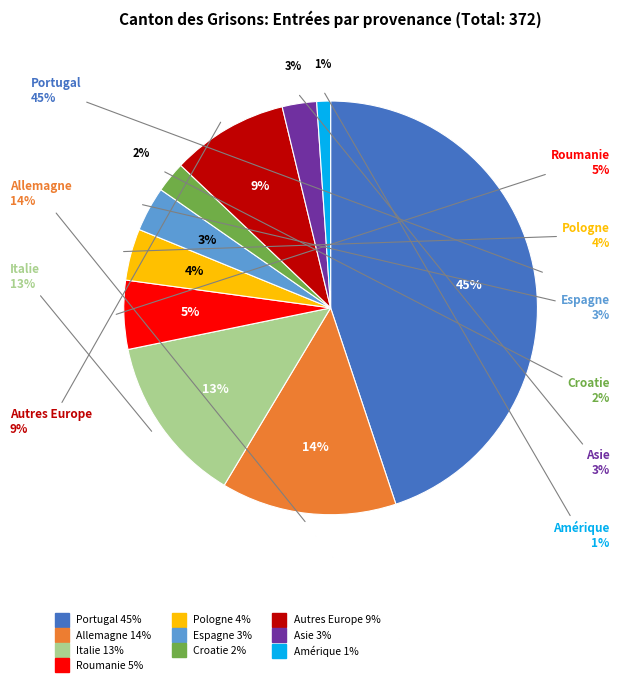

To the nearest percent, what is the difference between the largest and smallest slice percentages?

44%